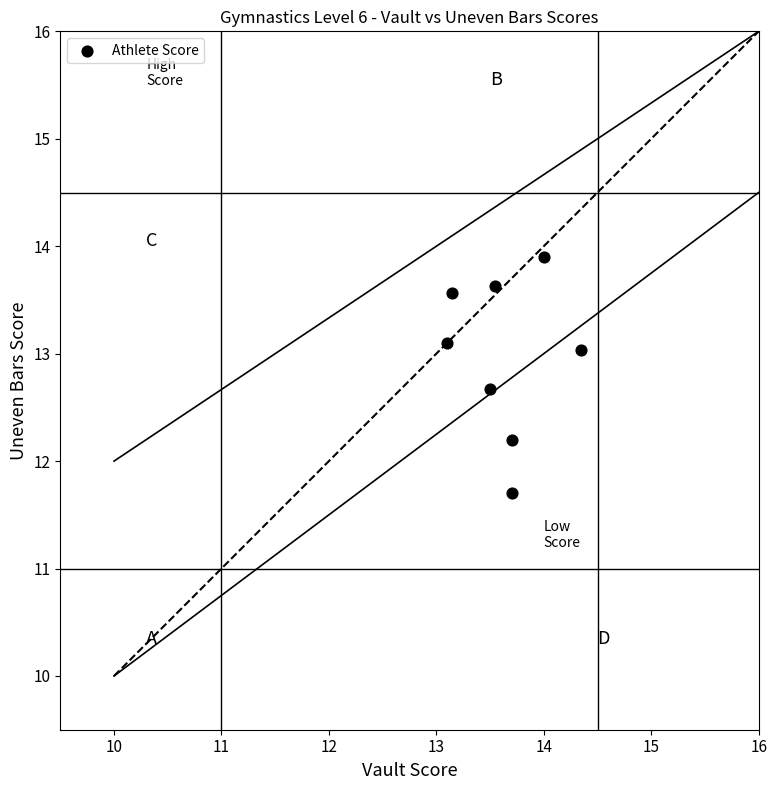

What Y value in the scatter plot is closest to 12?

12.2